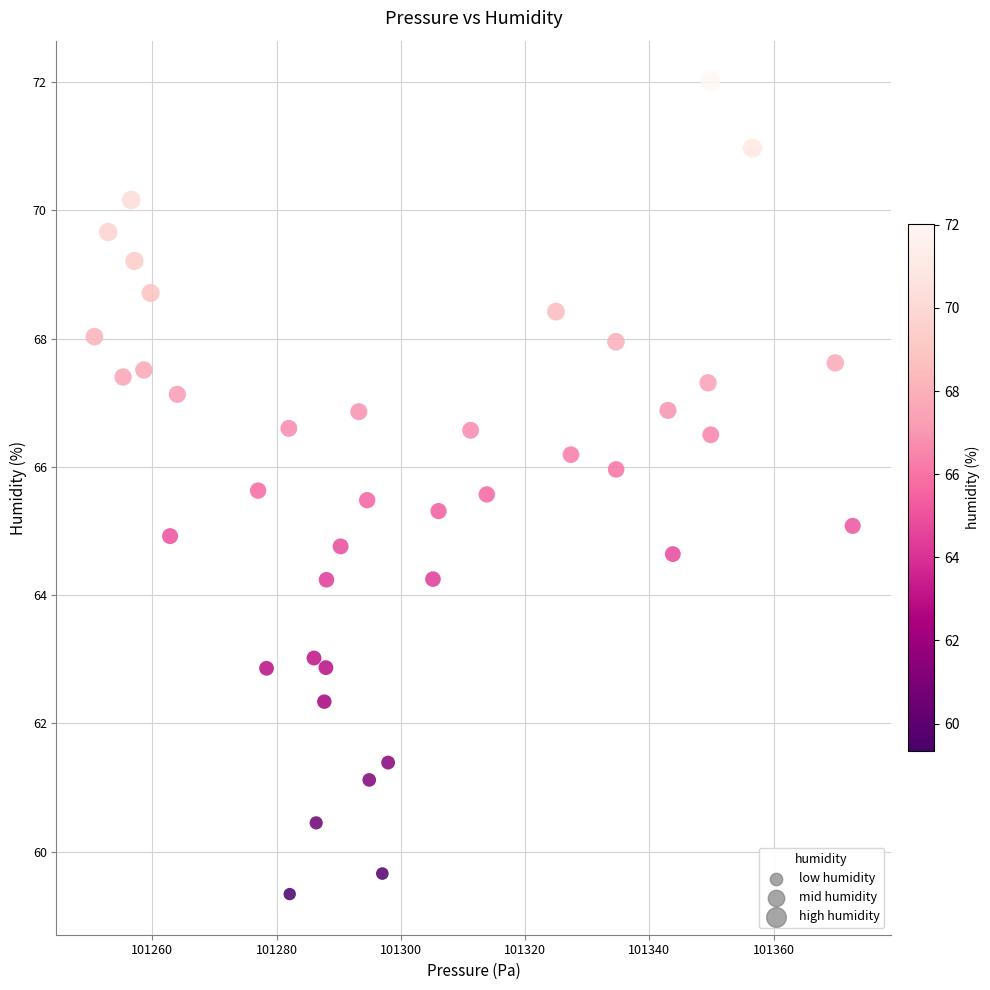

What is the range of X values (max minus min)?

122.1